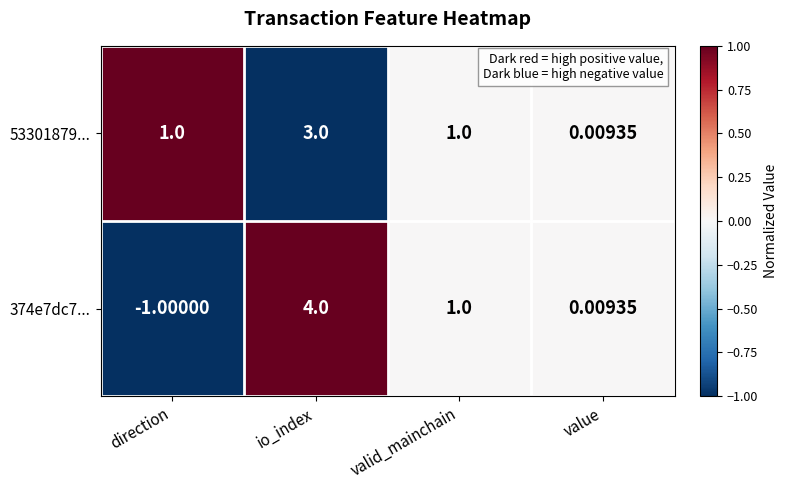

How many data points does each series have?

4